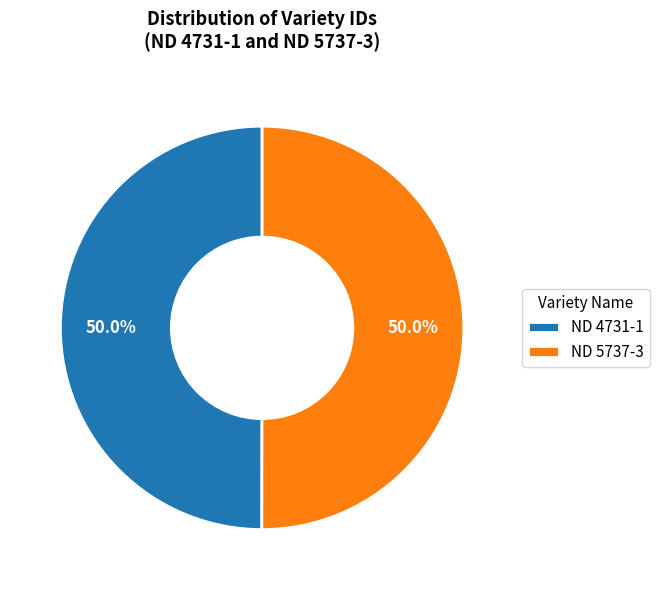

Is it true that ND 5737-3 is 35% of the pie?

False